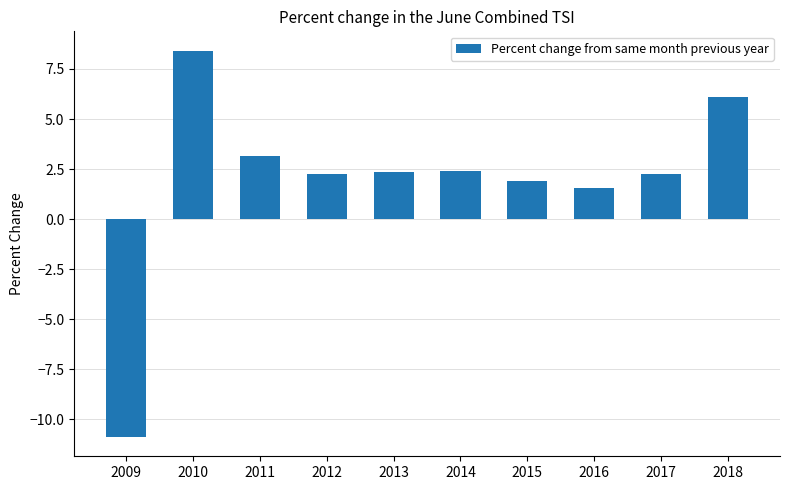

How many bars are there in total?

10